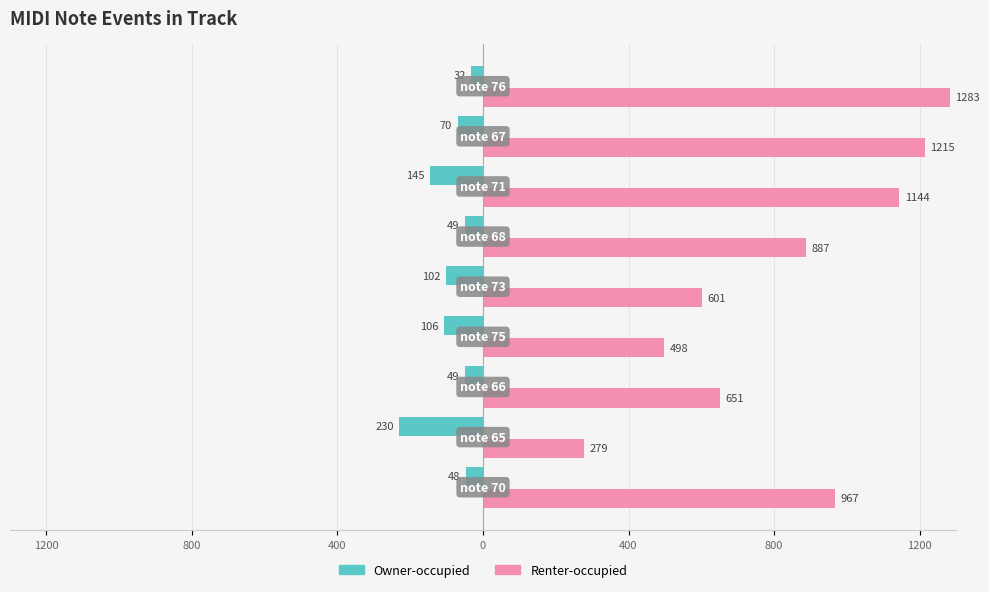

What are all the series names shown in the legend?

Owner-occupied, Renter-occupied